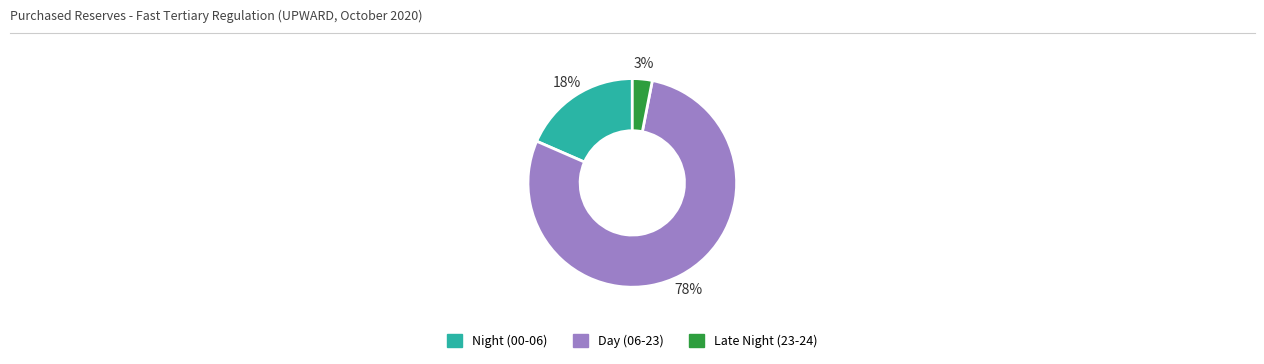

Count the number of slices in the pie.

3